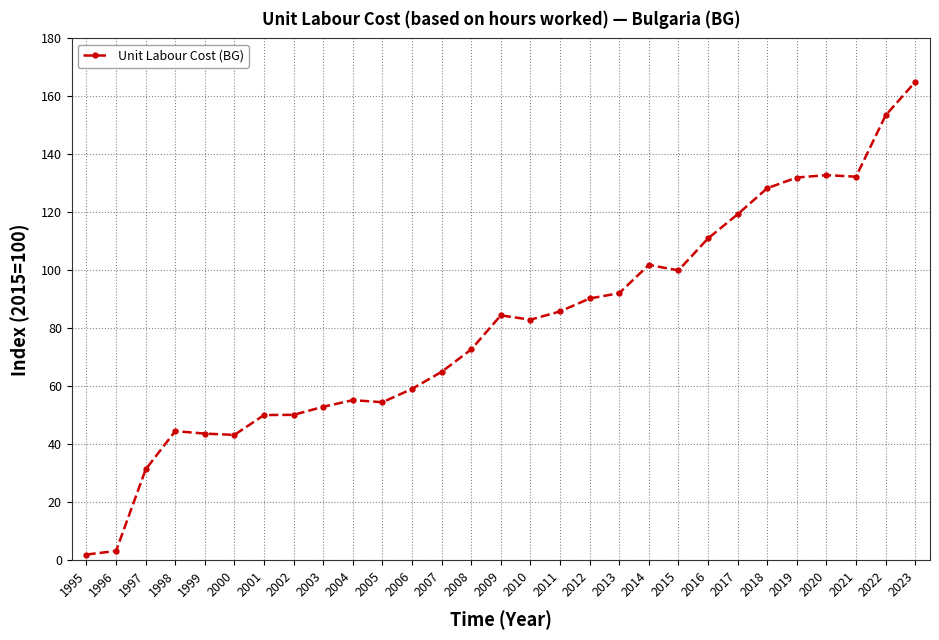

What is the difference between the maximum and minimum values?

163.0